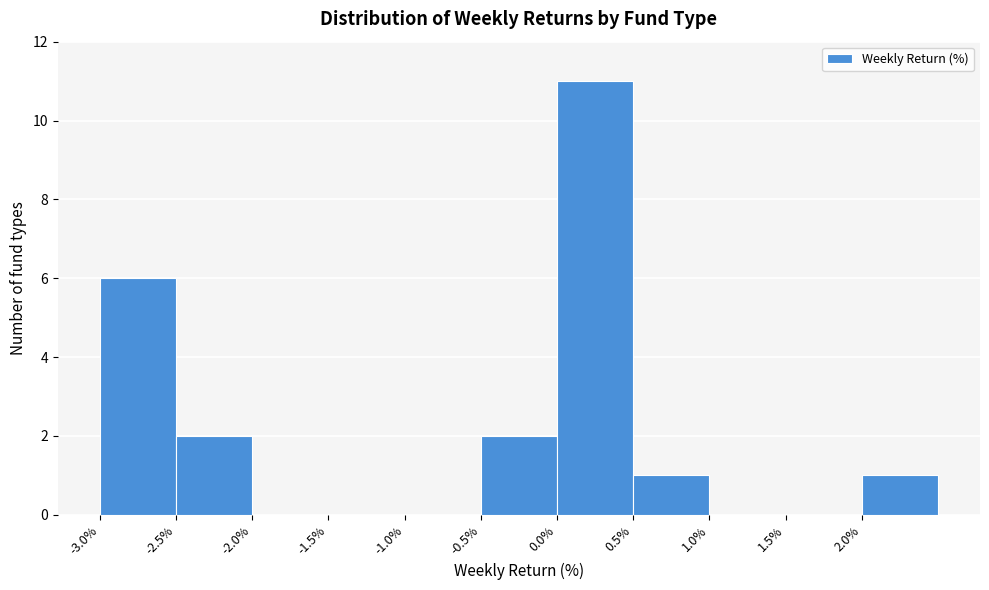

Reading left to right, transcribe this chart: for each bar, give the range it covers on the x-axis and its height. The values are not printed on the chart, so give them approximately, as read against the axis.

-3.0 to -2.5: 6
-2.5 to -2.0: 2
-2.0 to -1.5: 0
-1.5 to -1.0: 0
-1.0 to -0.5: 0
-0.5 to 0.0: 2
0.0 to 0.5: 11
0.5 to 1.0: 1
1.0 to 1.5: 0
1.5 to 2.0: 0
2.0 to 2.5: 1